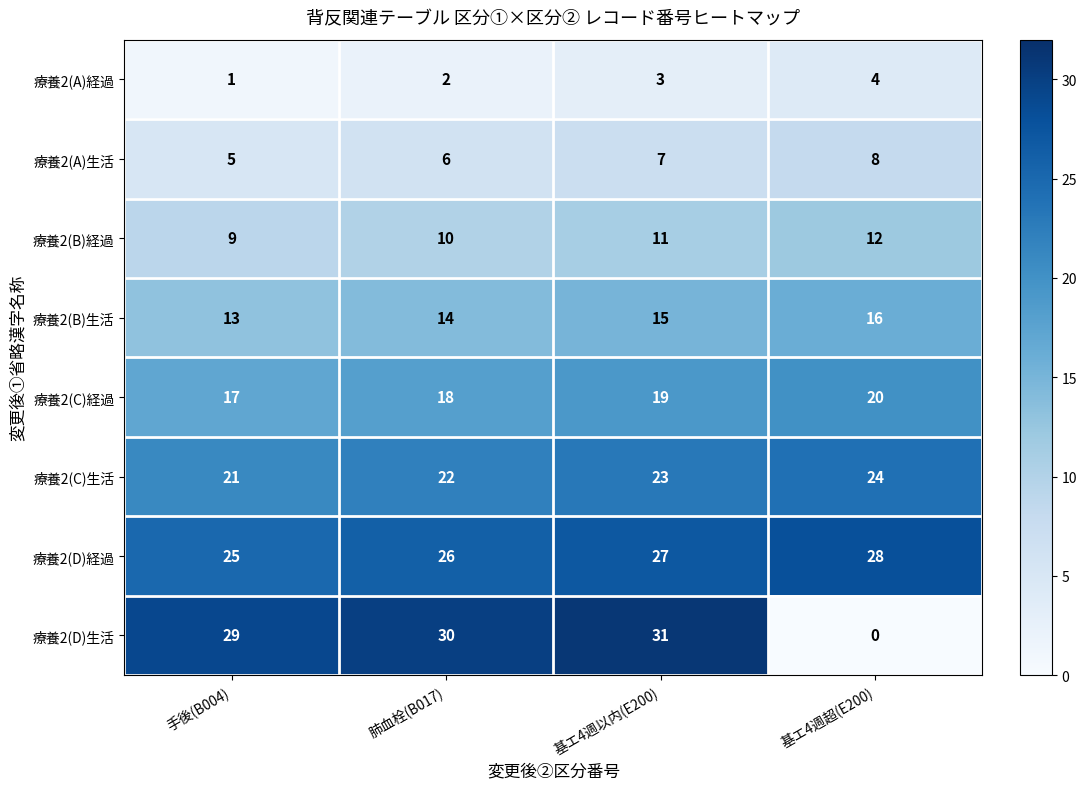

What value does the 療養2(A)生活 series have at 基エ4週超(E200)?

8